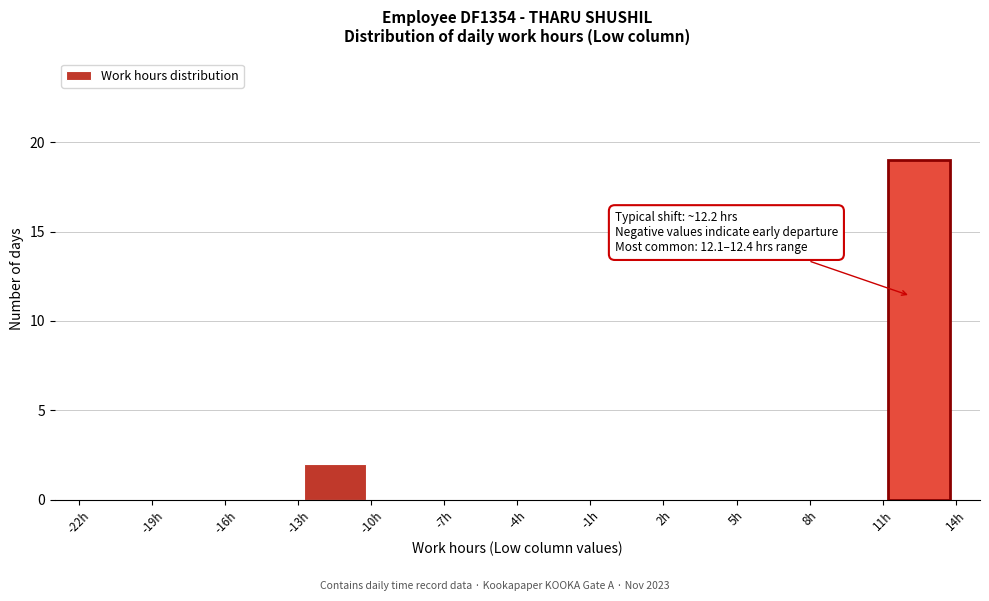

Over which range of the x-axis is the bar tallest?

11 to 14